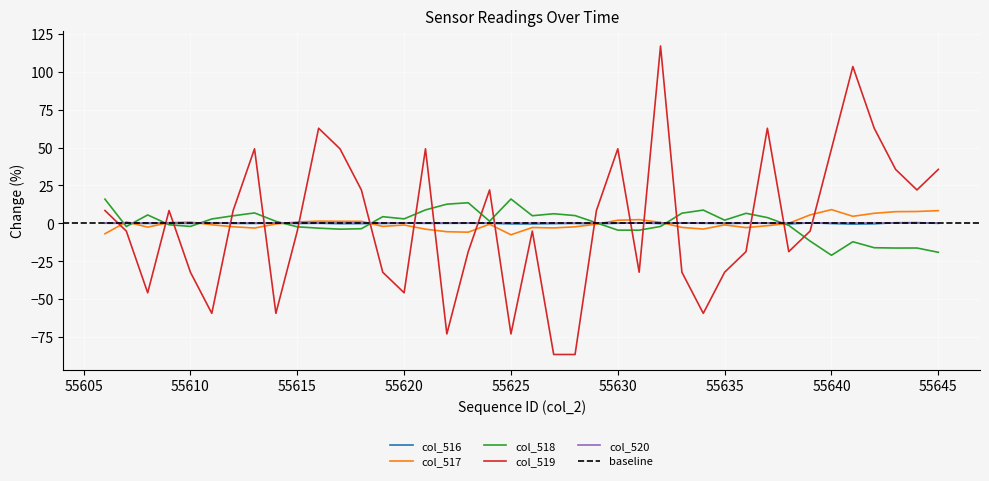

What is the smallest value displayed?

-86.4